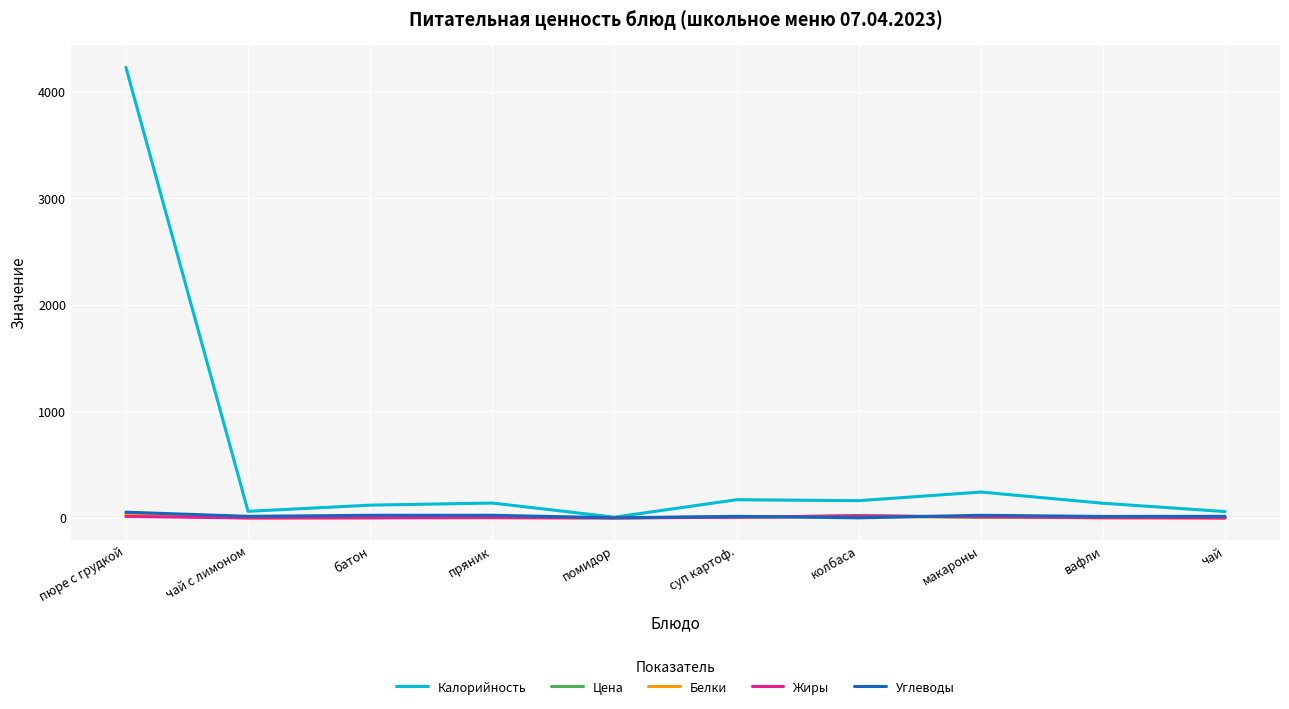

In Белки, how many points are higher than both neighbors (excluding endpoints)?

2